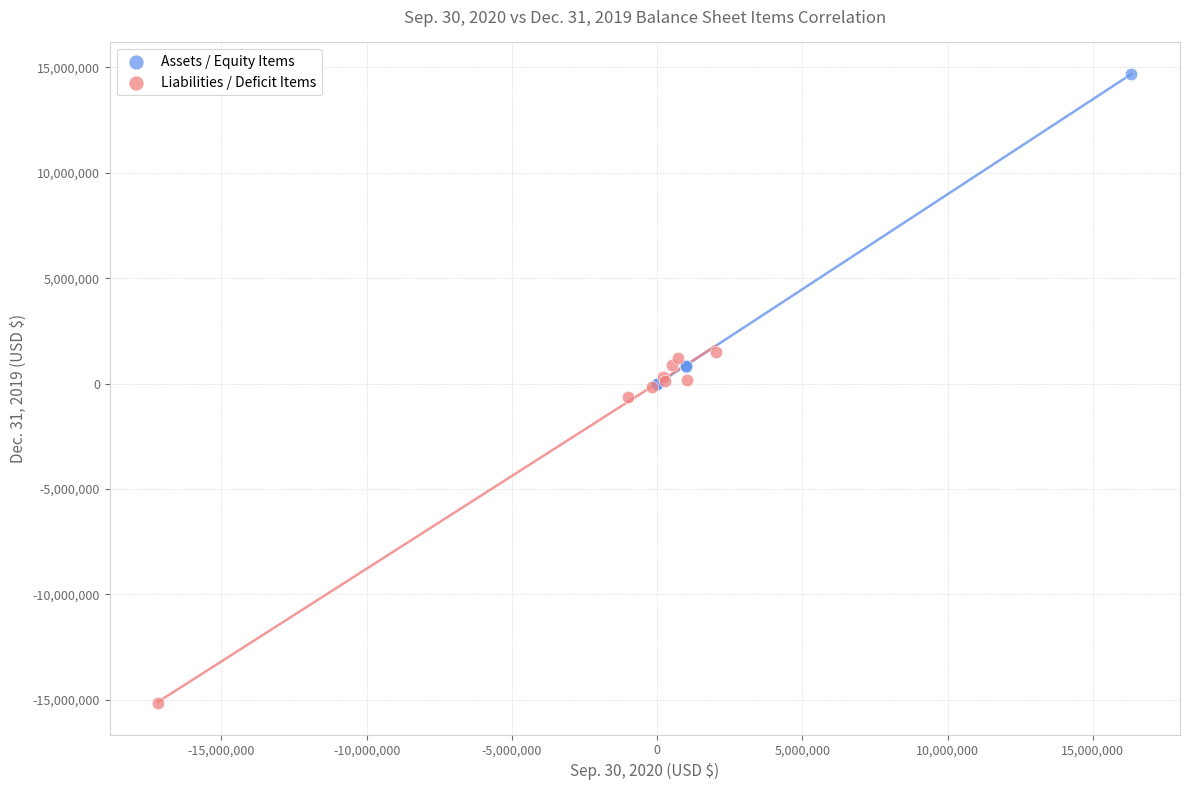

Which series contains the highest Y value?

Assets / Equity Items